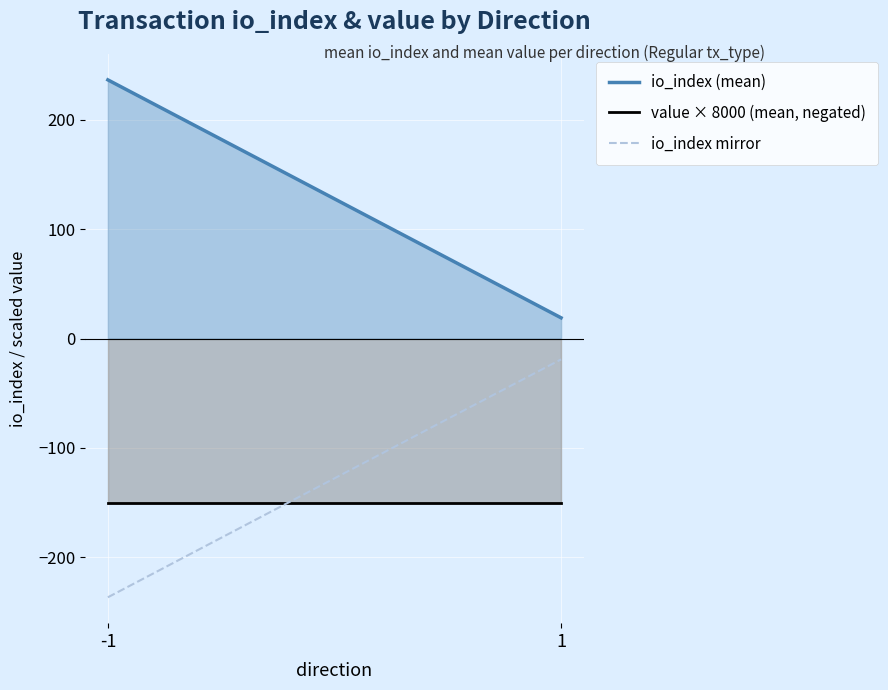

Which category has the highest value across all series?

-1